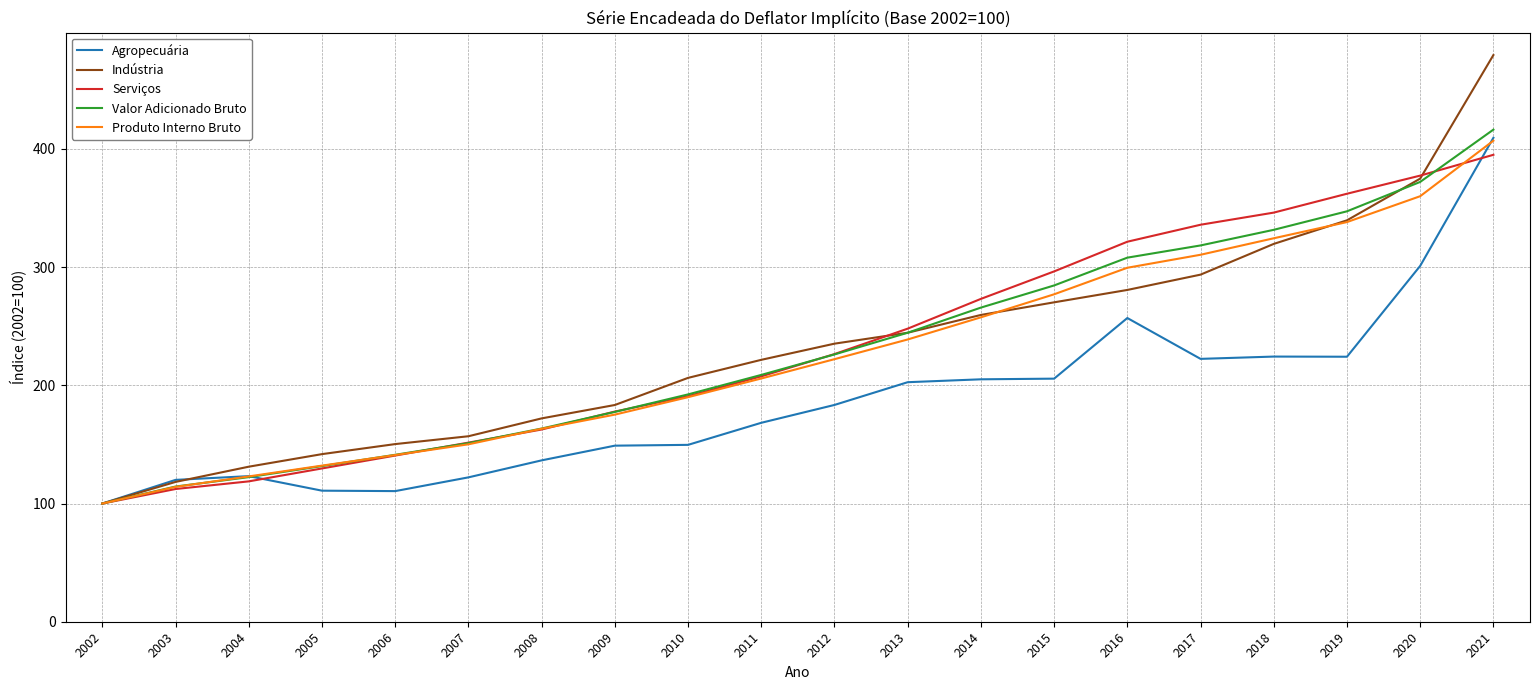

True or false: Produto Interno Bruto and Serviços intersect in this chart.

True